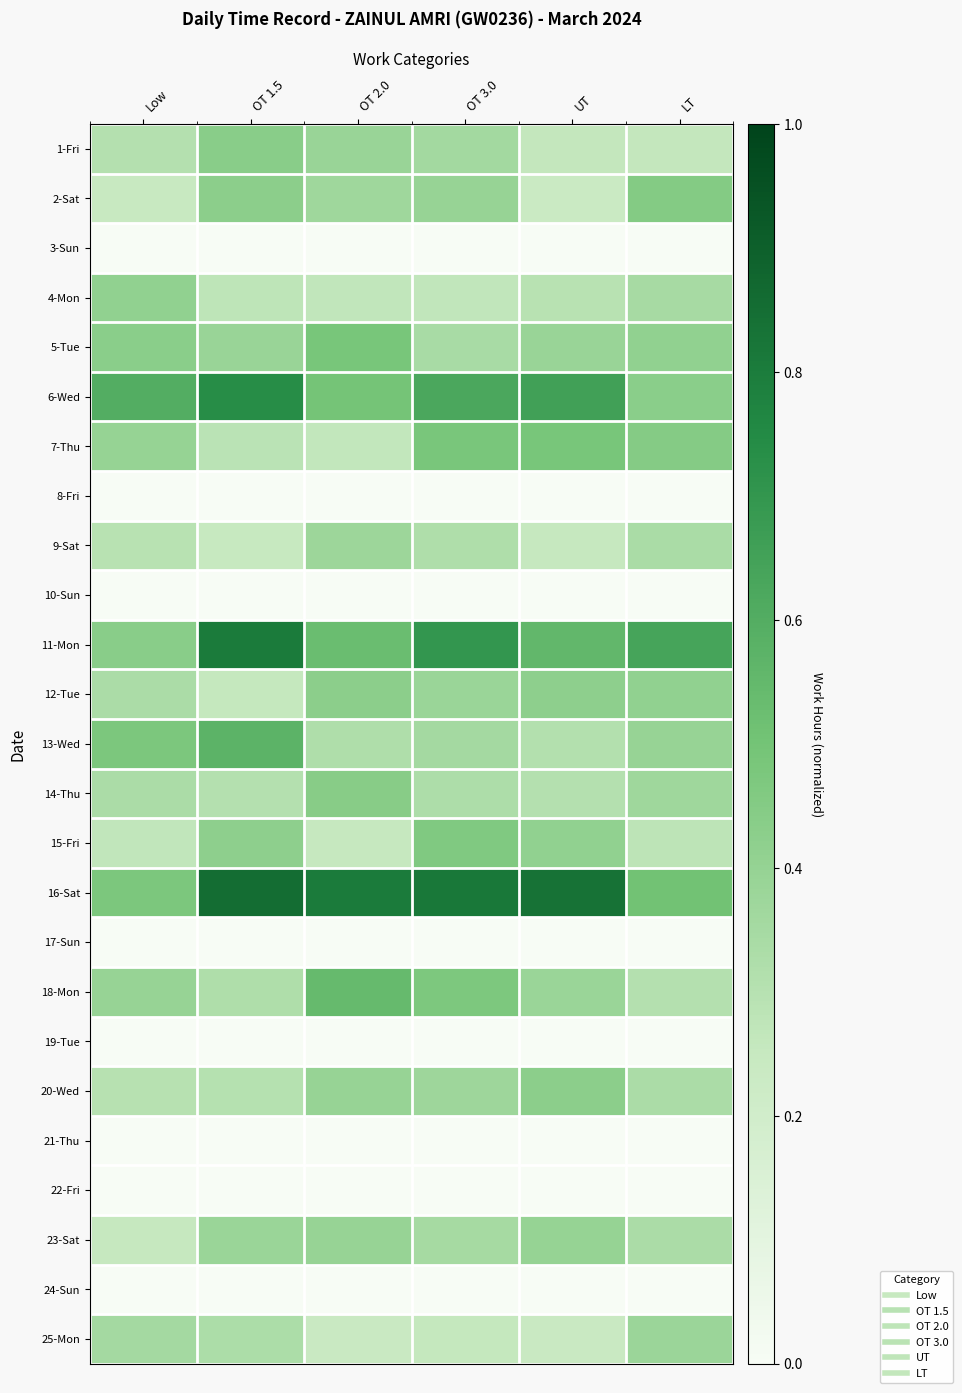

Reading left to right, transcribe all the data shown in this chart.

1-Fri: Low=0.3	OT 1.5=0.4	OT 2.0=0.4	OT 3.0=0.4	UT=0.3	LT=0.3
2-Sat: Low=0.2	OT 1.5=0.4	OT 2.0=0.4	OT 3.0=0.4	UT=0.2	LT=0.5
3-Sun: Low=0.0	OT 1.5=0.0	OT 2.0=0.0	OT 3.0=0.0	UT=0.0	LT=0.0
4-Mon: Low=0.4	OT 1.5=0.3	OT 2.0=0.3	OT 3.0=0.3	UT=0.3	LT=0.3
5-Tue: Low=0.4	OT 1.5=0.4	OT 2.0=0.5	OT 3.0=0.3	UT=0.4	LT=0.4
6-Wed: Low=0.6	OT 1.5=0.7	OT 2.0=0.5	OT 3.0=0.6	UT=0.7	LT=0.4
7-Thu: Low=0.4	OT 1.5=0.3	OT 2.0=0.3	OT 3.0=0.5	UT=0.5	LT=0.4
8-Fri: Low=0.0	OT 1.5=0.0	OT 2.0=0.0	OT 3.0=0.0	UT=0.0	LT=0.0
9-Sat: Low=0.3	OT 1.5=0.2	OT 2.0=0.4	OT 3.0=0.3	UT=0.3	LT=0.3
10-Sun: Low=0.0	OT 1.5=0.0	OT 2.0=0.0	OT 3.0=0.0	UT=0.0	LT=0.0
11-Mon: Low=0.4	OT 1.5=0.8	OT 2.0=0.5	OT 3.0=0.7	UT=0.6	LT=0.6
12-Tue: Low=0.3	OT 1.5=0.3	OT 2.0=0.4	OT 3.0=0.4	UT=0.4	LT=0.4
13-Wed: Low=0.5	OT 1.5=0.6	OT 2.0=0.3	OT 3.0=0.4	UT=0.3	LT=0.4
14-Thu: Low=0.3	OT 1.5=0.3	OT 2.0=0.4	OT 3.0=0.3	UT=0.3	LT=0.4
15-Fri: Low=0.3	OT 1.5=0.4	OT 2.0=0.3	OT 3.0=0.5	UT=0.4	LT=0.3
16-Sat: Low=0.5	OT 1.5=0.9	OT 2.0=0.8	OT 3.0=0.8	UT=0.8	LT=0.5
17-Sun: Low=0.0	OT 1.5=0.0	OT 2.0=0.0	OT 3.0=0.0	UT=0.0	LT=0.0
18-Mon: Low=0.4	OT 1.5=0.3	OT 2.0=0.5	OT 3.0=0.5	UT=0.4	LT=0.3
19-Tue: Low=0.0	OT 1.5=0.0	OT 2.0=0.0	OT 3.0=0.0	UT=0.0	LT=0.0
20-Wed: Low=0.3	OT 1.5=0.3	OT 2.0=0.4	OT 3.0=0.4	UT=0.4	LT=0.3
21-Thu: Low=0.0	OT 1.5=0.0	OT 2.0=0.0	OT 3.0=0.0	UT=0.0	LT=0.0
22-Fri: Low=0.0	OT 1.5=0.0	OT 2.0=0.0	OT 3.0=0.0	UT=0.0	LT=0.0
23-Sat: Low=0.3	OT 1.5=0.4	OT 2.0=0.4	OT 3.0=0.3	UT=0.4	LT=0.3
24-Sun: Low=0.0	OT 1.5=0.0	OT 2.0=0.0	OT 3.0=0.0	UT=0.0	LT=0.0
25-Mon: Low=0.4	OT 1.5=0.3	OT 2.0=0.2	OT 3.0=0.3	UT=0.2	LT=0.4